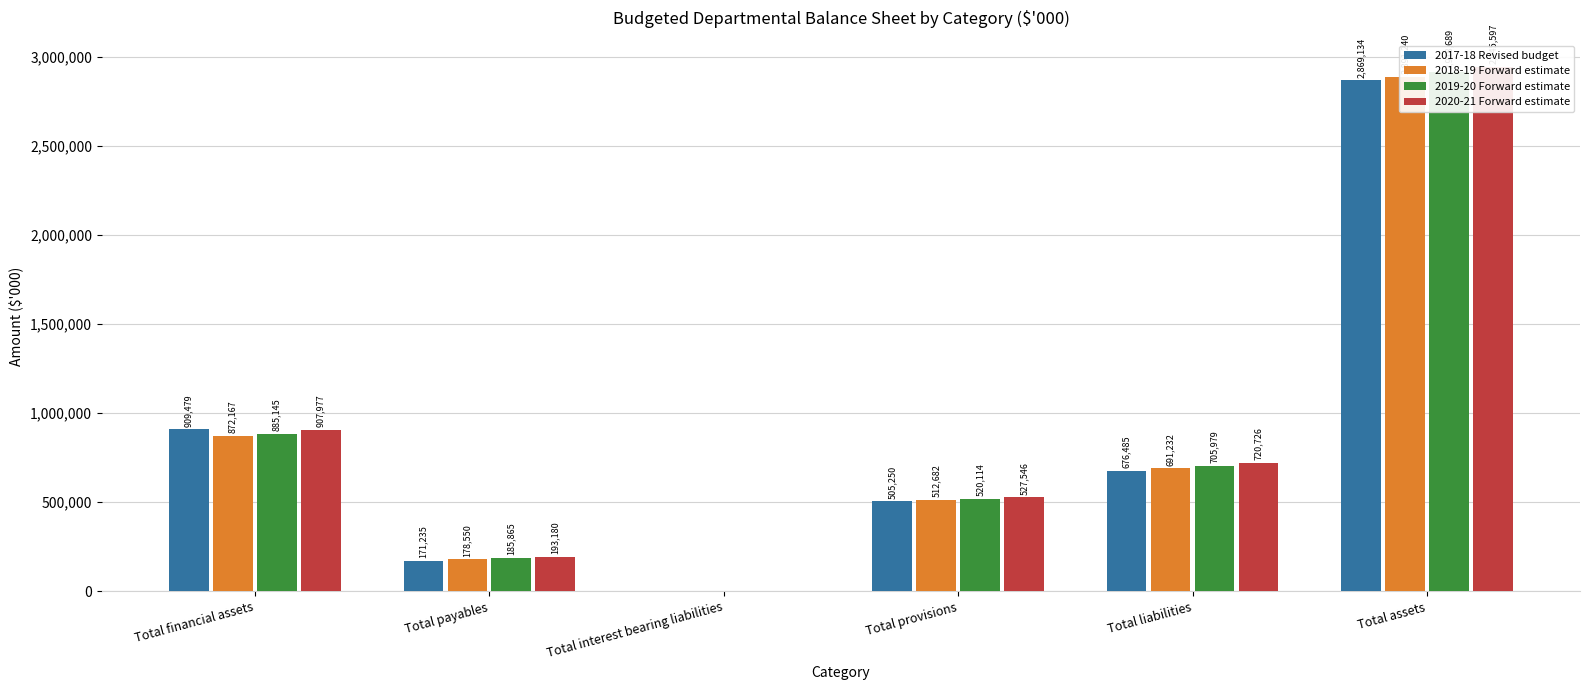

How many bars are there in each group?

4